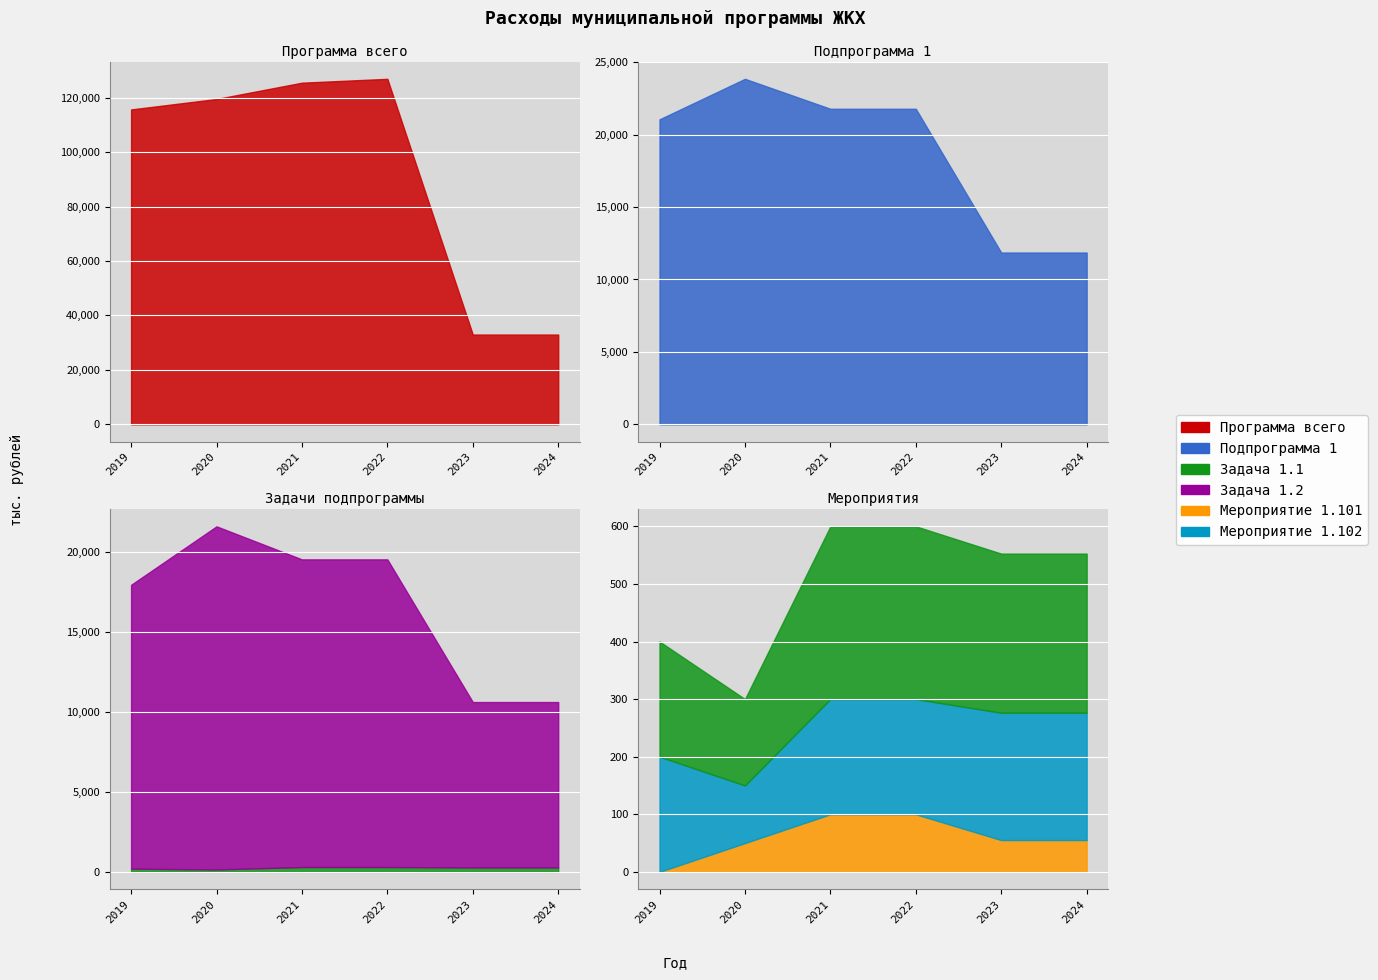

What is the difference between the maximum and second lowest values in the Задача 1.2 series?

11110.6